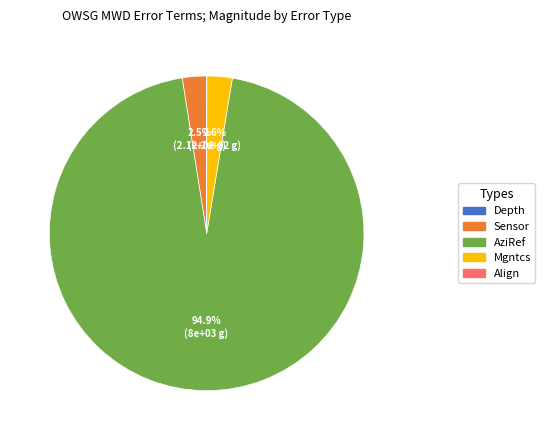

Does any single category account for the majority?

Yes